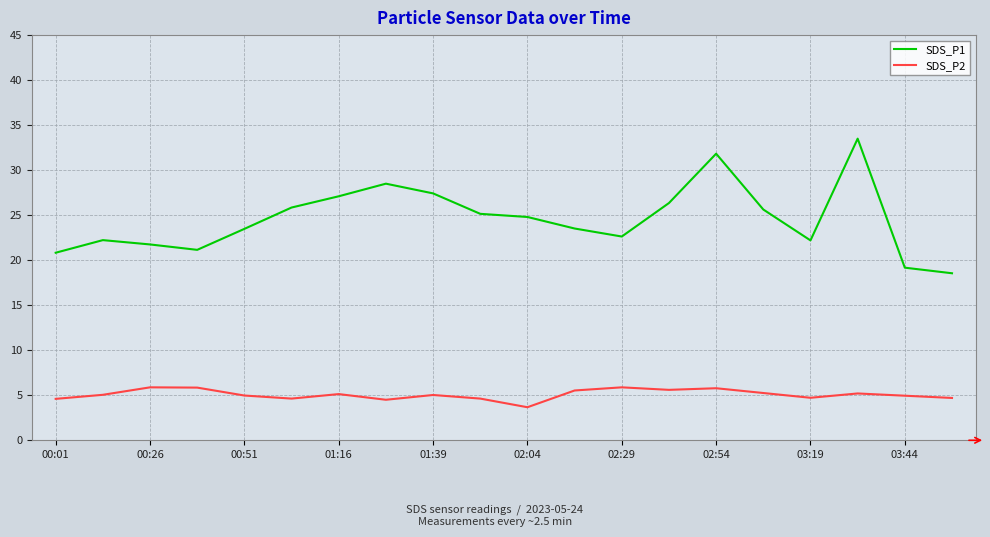

Rank the series by their average value, from lowest to highest.

SDS_P2, SDS_P1